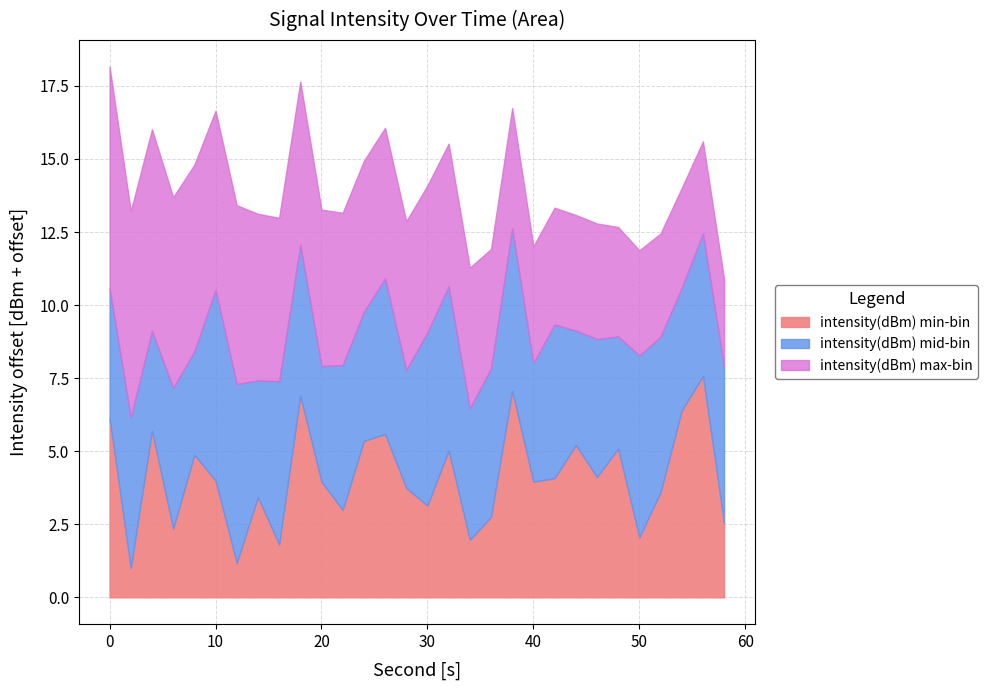

Rank the series at 56 from lowest to highest value.

intensity(dBm) max-bin, intensity(dBm) mid-bin, intensity(dBm) min-bin